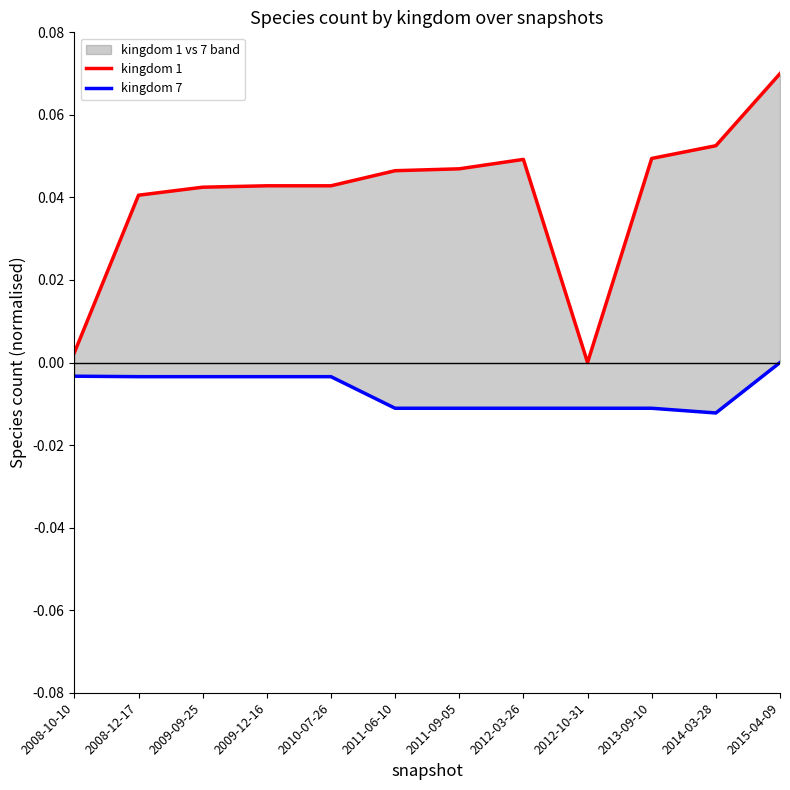

The value of kingdom 1 at 2012-03-26 is 0.0. True or false?

True